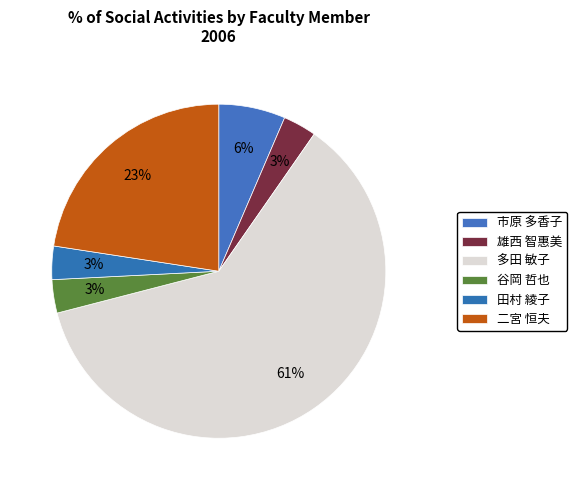

Does 多田 敏子 account for over 50% of the chart?

Yes